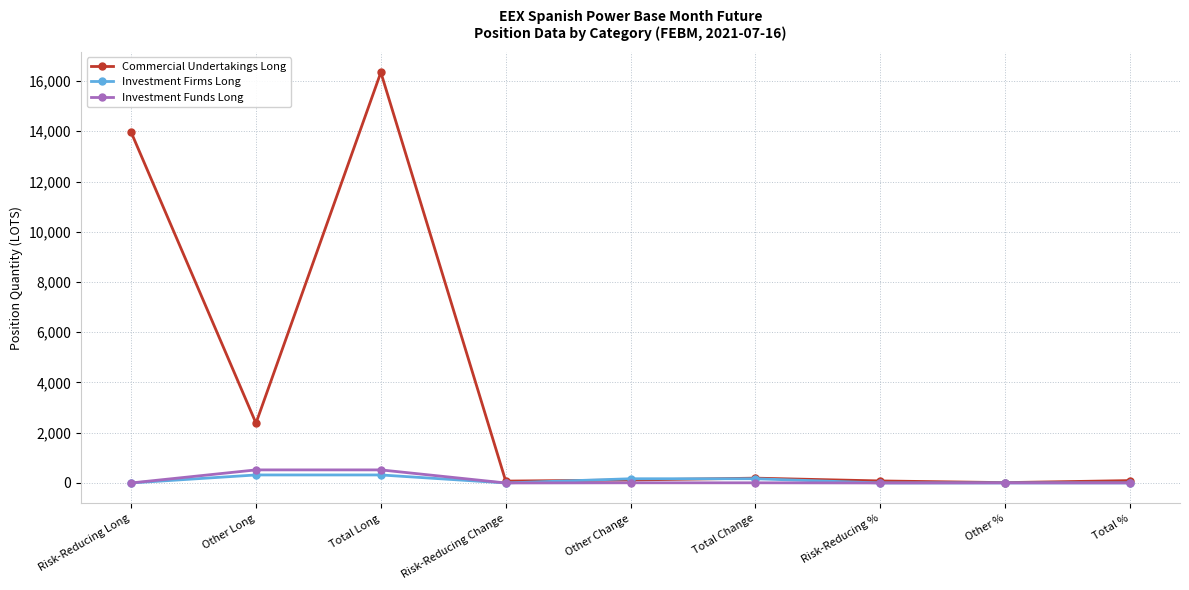

What is the difference between the second highest and minimum values in the Investment Funds Long series?

520.1